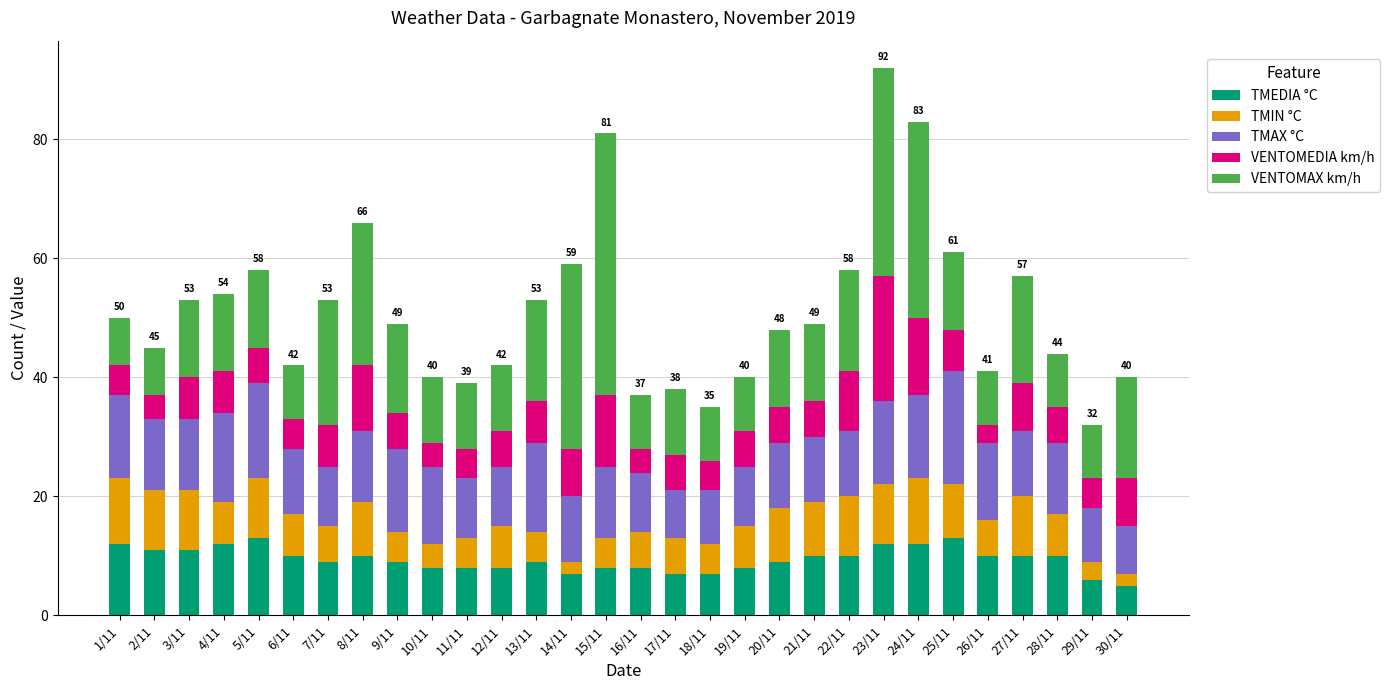

What is the lowest value of the TMEDIA °C series?

5